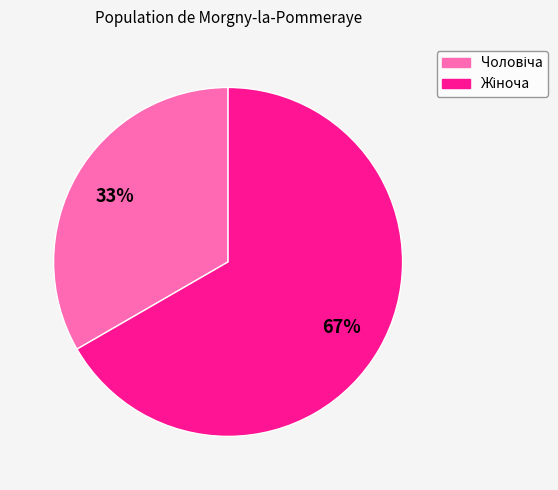

To the nearest percent, what is the average slice percentage?

50%